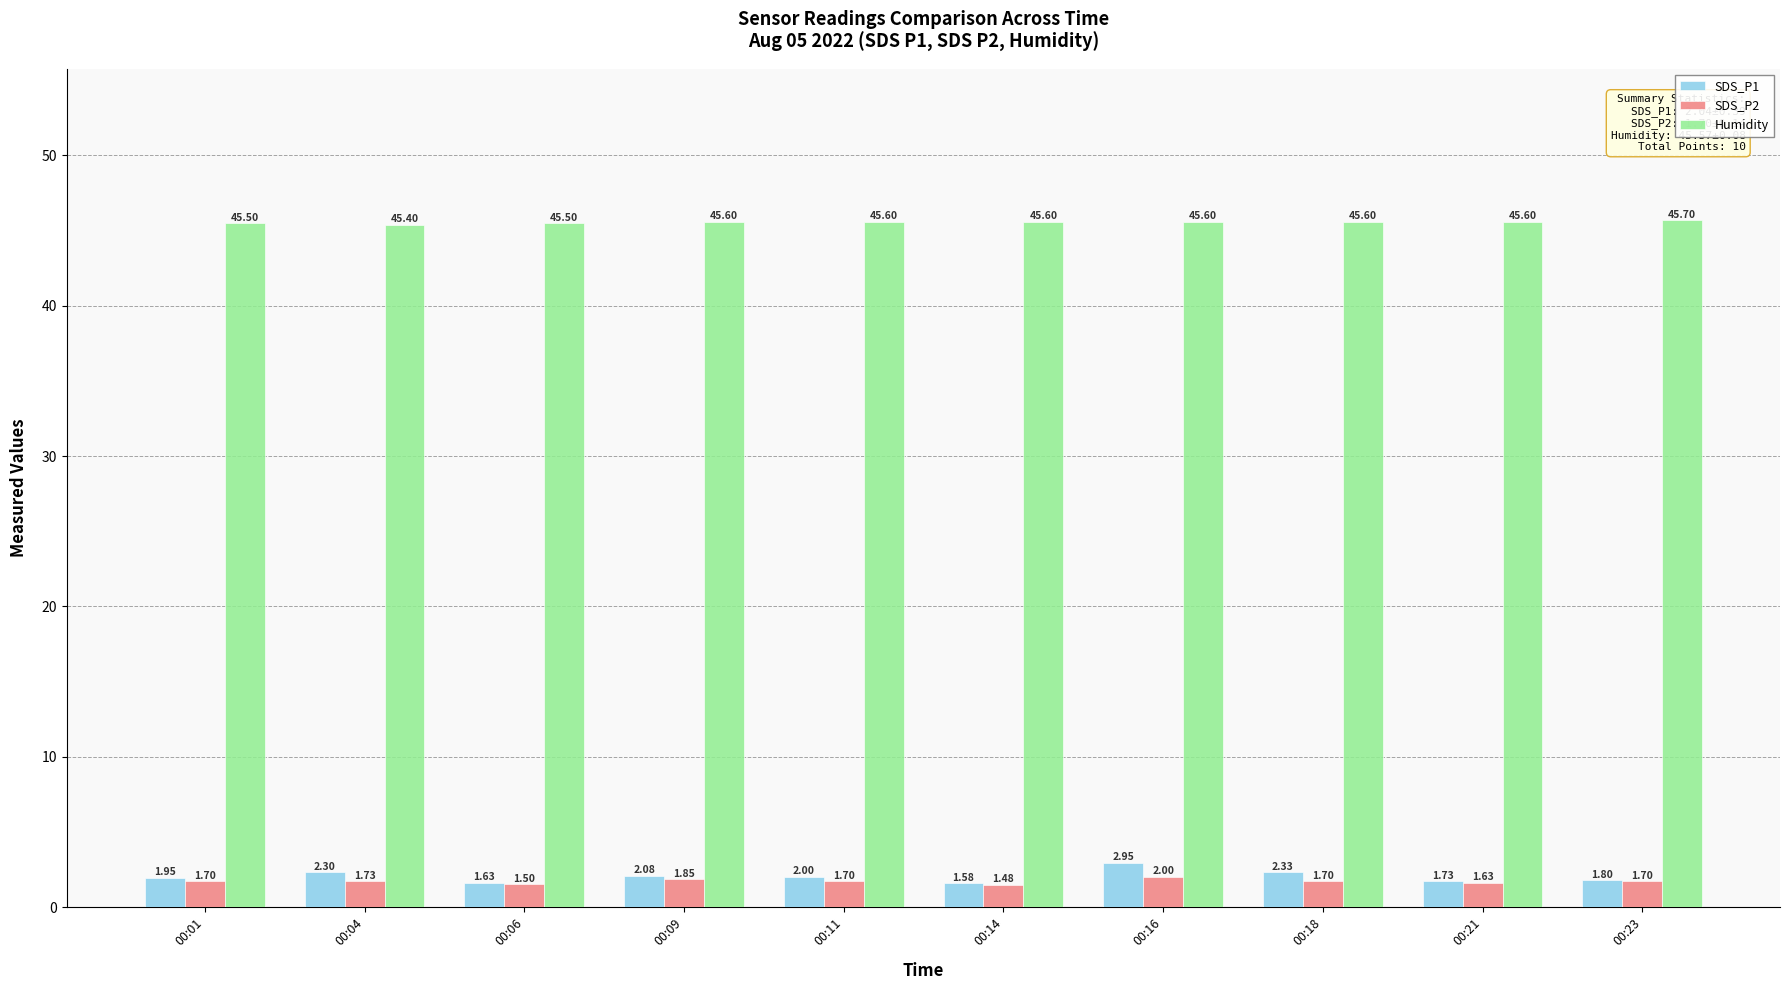

What is the sum of the SDS_P2 values at 00:01 and 00:21?

3.3